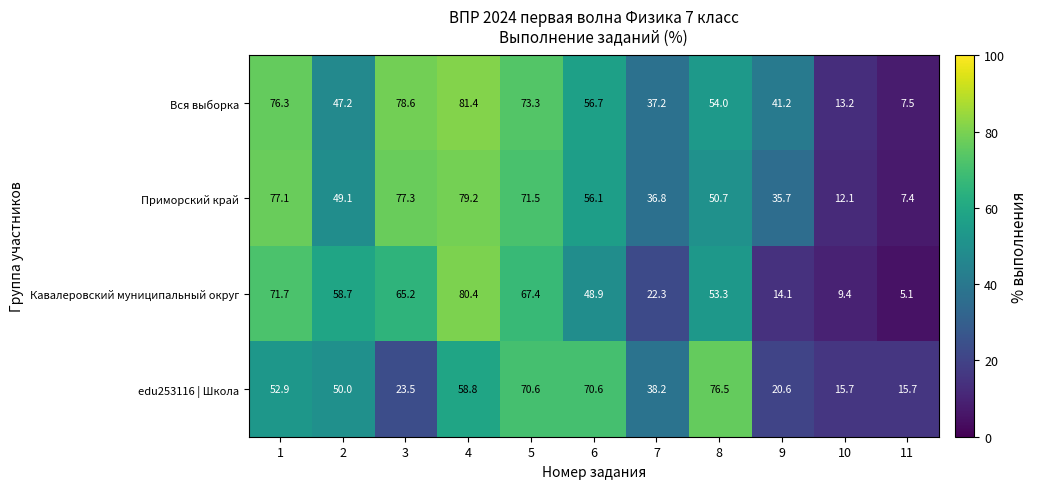

True or false: Приморский край has a value of 77.3 at 3.

True